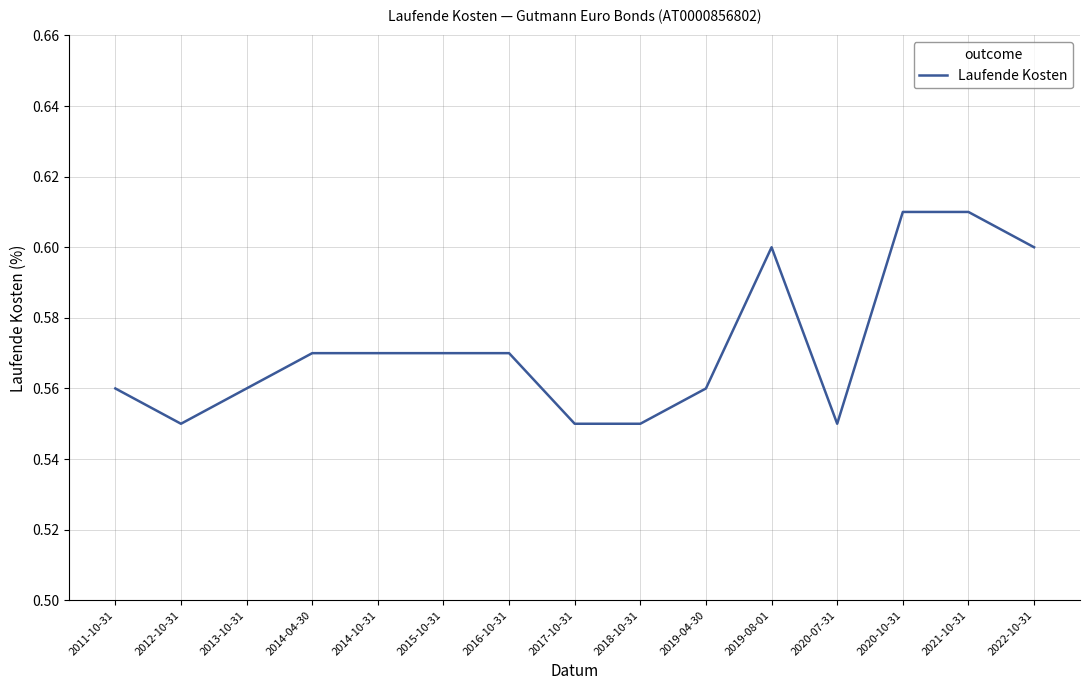

Which has a higher value, 2015-10-31 or 2020-10-31?

2020-10-31